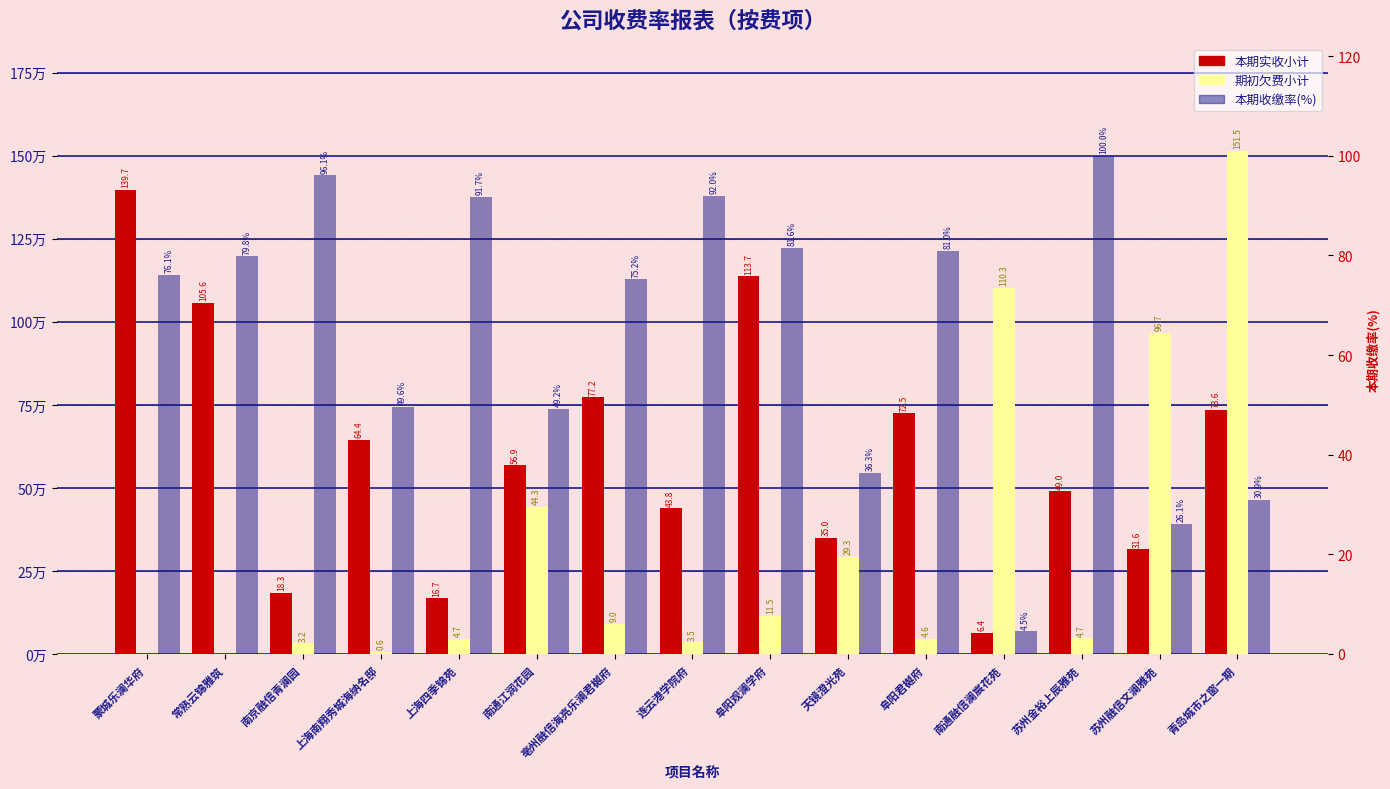

What is the difference between the highest and lowest values at 连云港学院府?

1344124.1